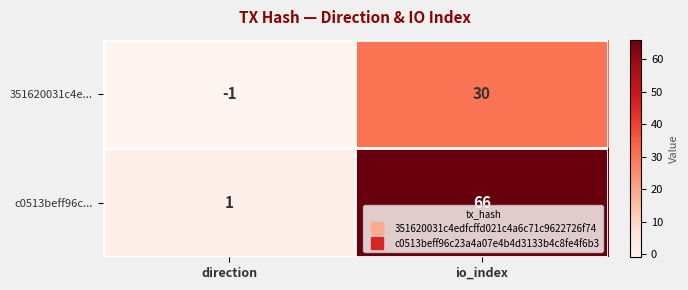

What is the approximate value of c0513beff96c... at io_index, to the nearest 10?

70